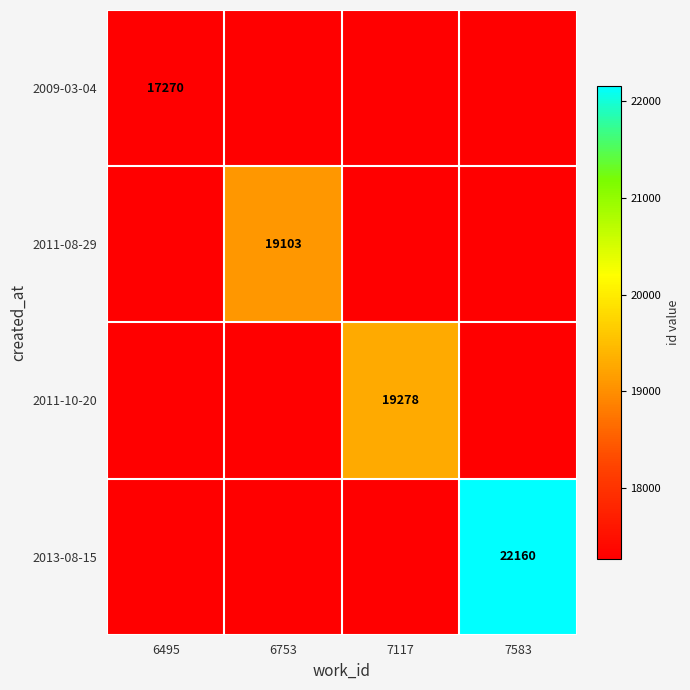

How many series are shown in this chart?

4